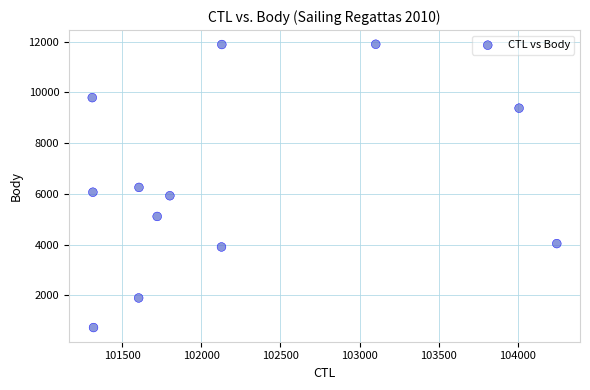

What is the average Y value?

6406